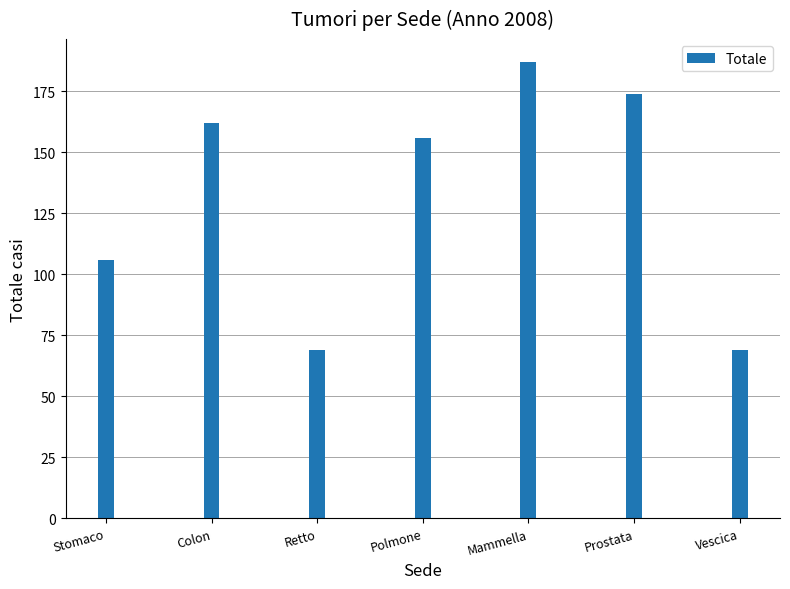

Reading left to right, transcribe all the data shown in this chart.

Stomaco=106	Colon=162	Retto=69	Polmone=156	Mammella=187	Prostata=174	Vescica=69